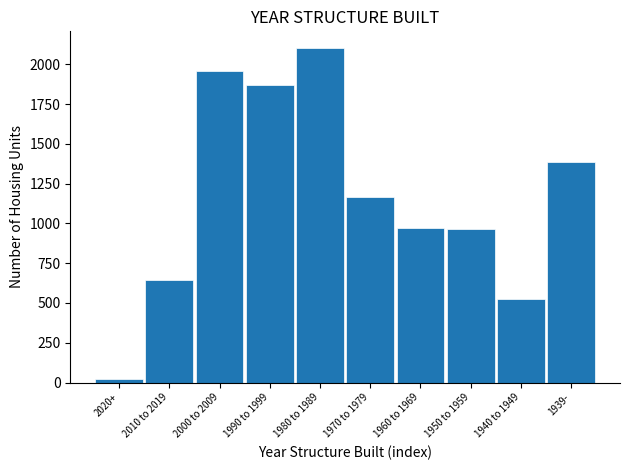

What is the difference between the maximum and minimum values?

2083